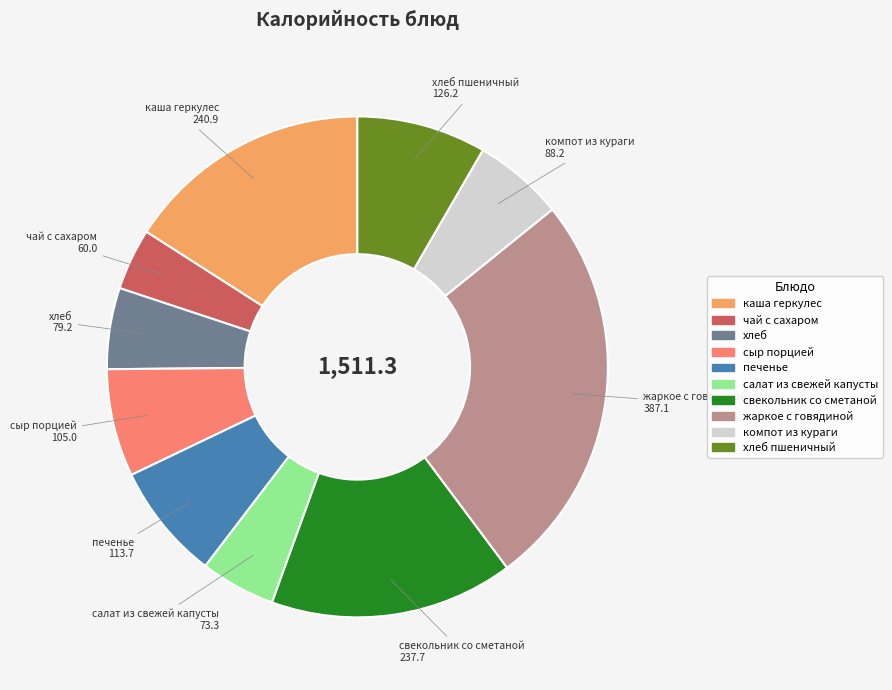

Is there any slice that represents more than half of the pie?

No